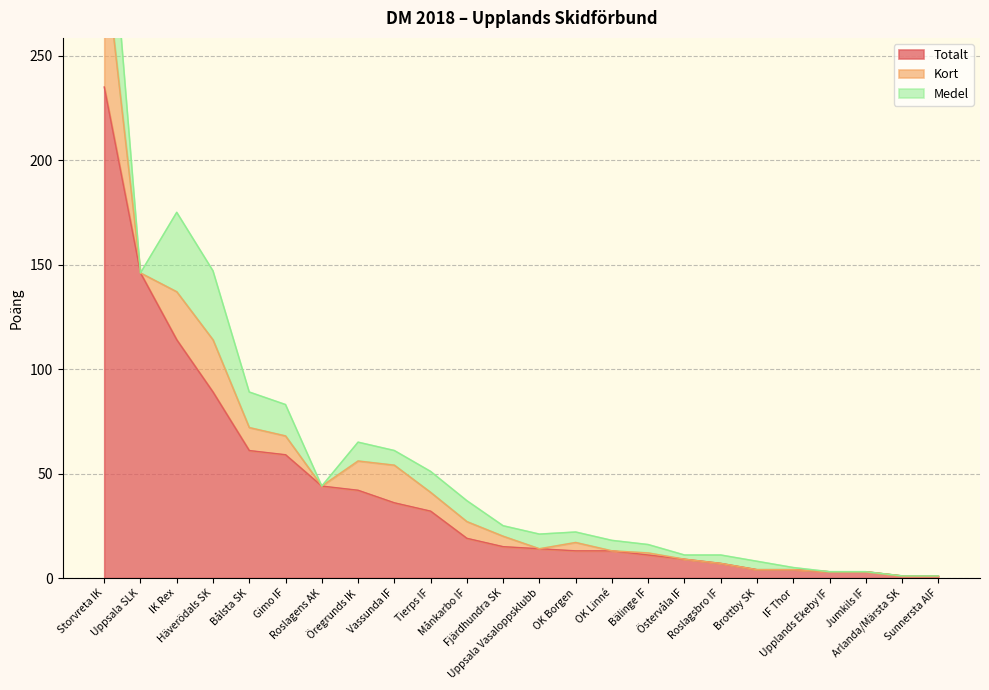

True or false: Totalt and Medel intersect in this chart.

False